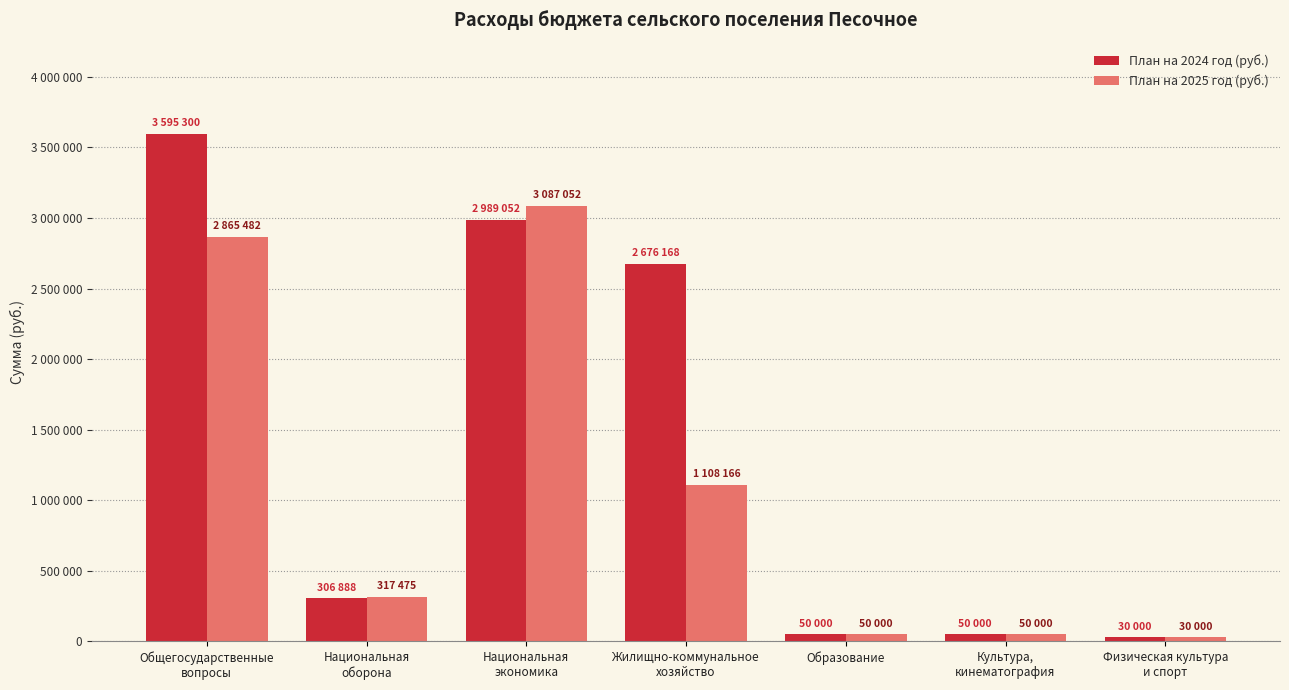

Reading left to right, list all the values displayed in this chart.

План на 2024 год (руб.): Общегосударственные
вопросы=3595300	Национальная
оборона=306888	Национальная
экономика=2989052	Жилищно-коммунальное
хозяйство=2676168	Образование=50000	Культура,
кинематография=50000	Физическая культура
и спорт=30000
План на 2025 год (руб.): Общегосударственные
вопросы=2865482	Национальная
оборона=317475	Национальная
экономика=3087052	Жилищно-коммунальное
хозяйство=1108166	Образование=50000	Культура,
кинематография=50000	Физическая культура
и спорт=30000